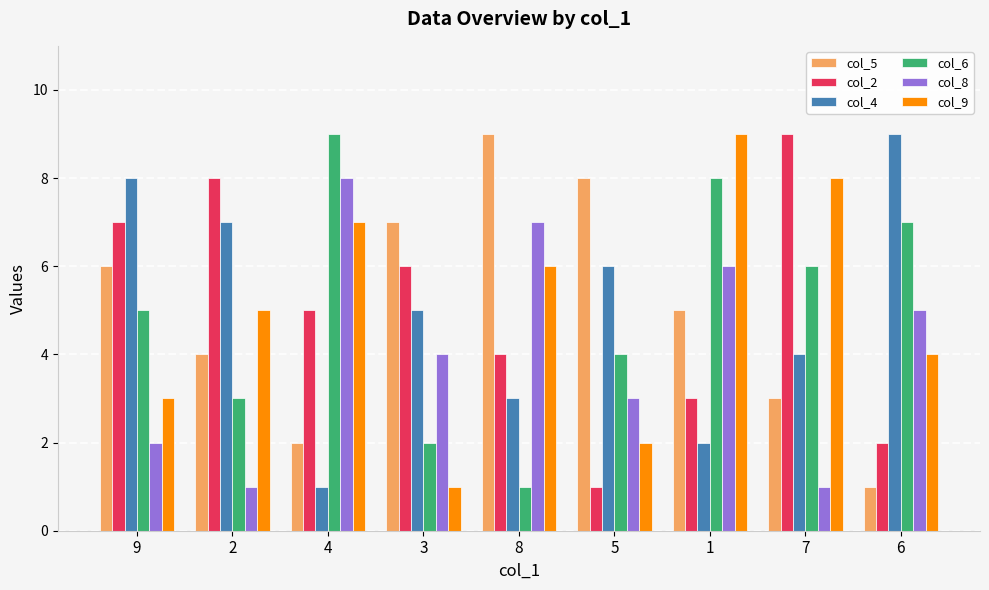

How many col_9 values are between 3 and 7?

5